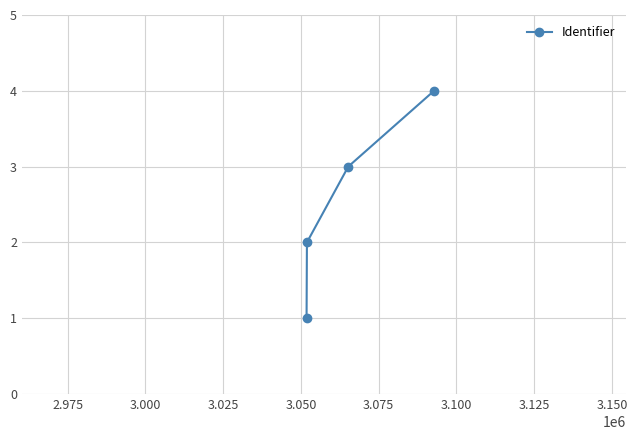

True or false: there are more than 0 points higher than both neighbors.

False